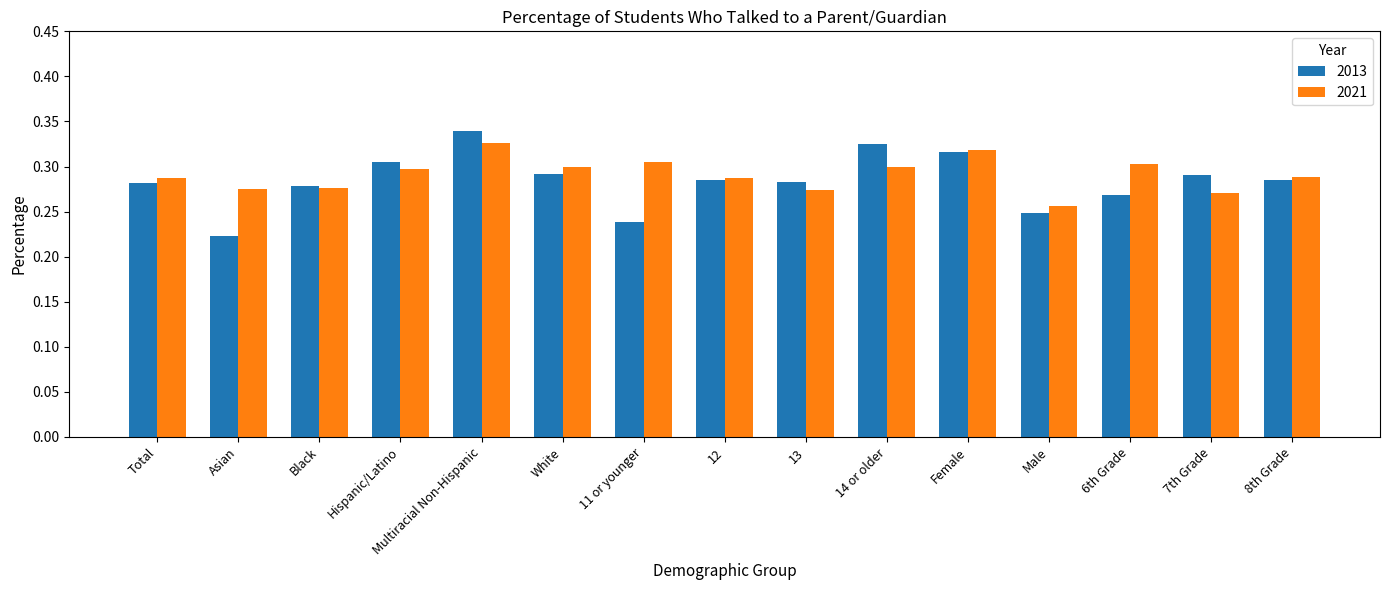

Which series has the widest spread of values?

2013